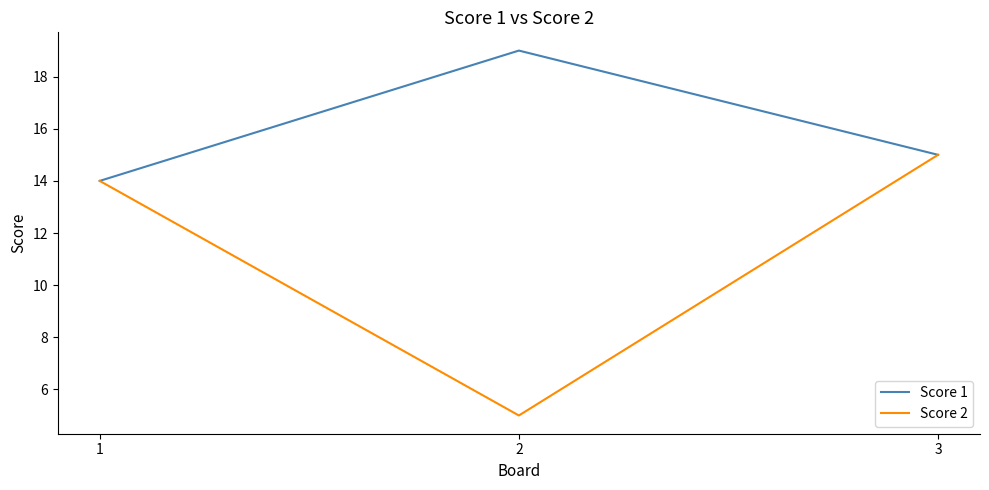

How many distinct data groups are displayed?

2